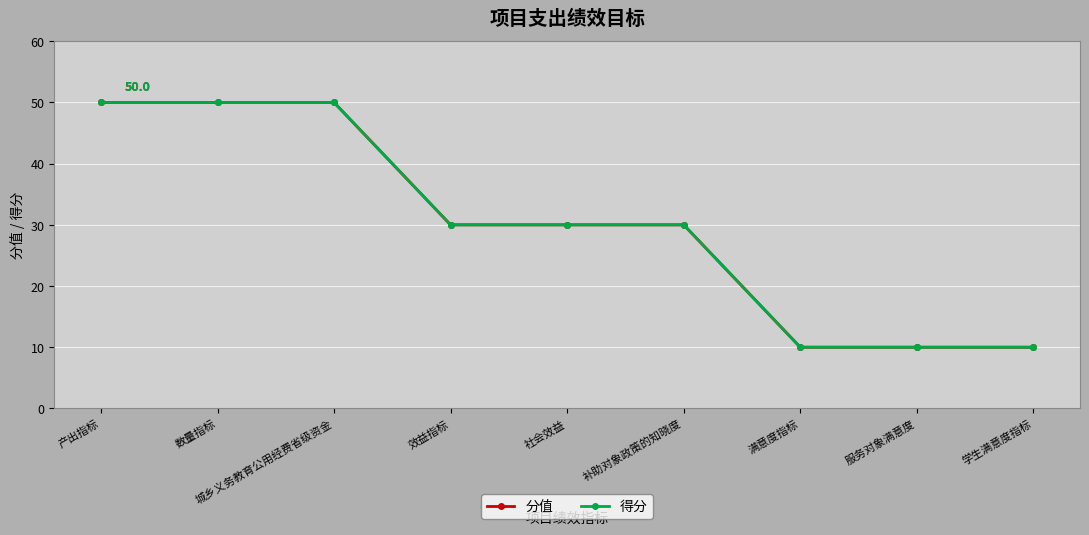

At which label does 分值 first exceed 30?

产出指标